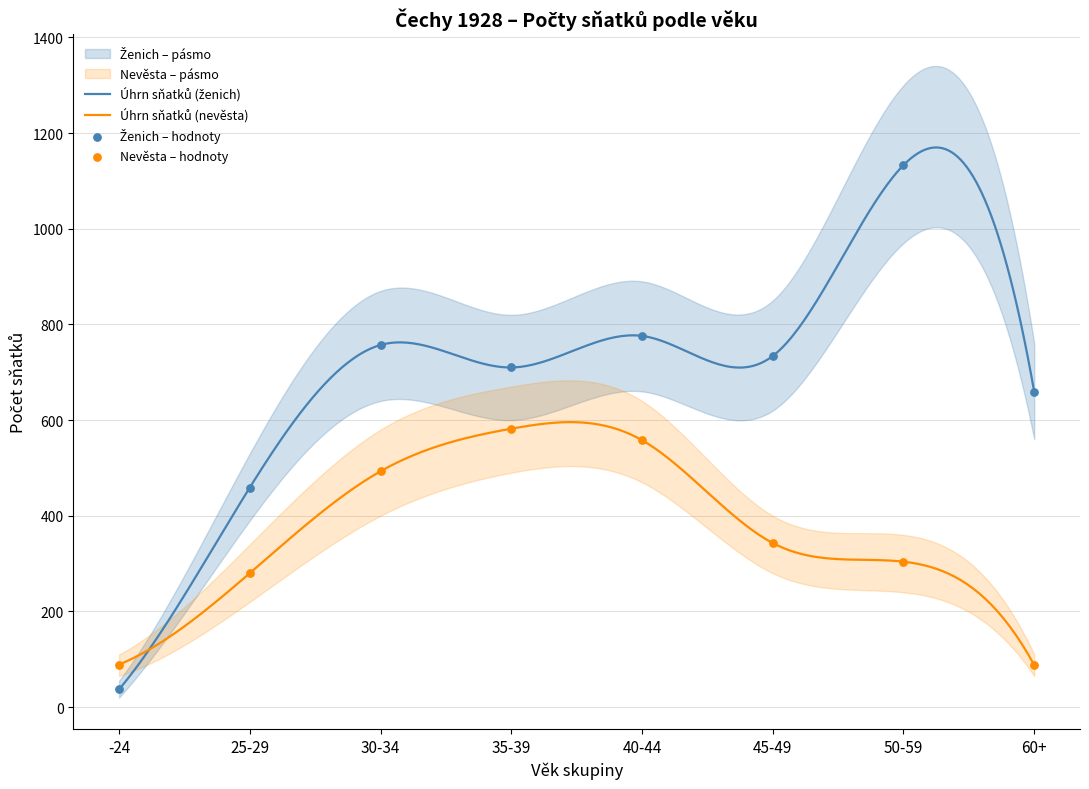

At how many categories does at least one series exceed 542?

6